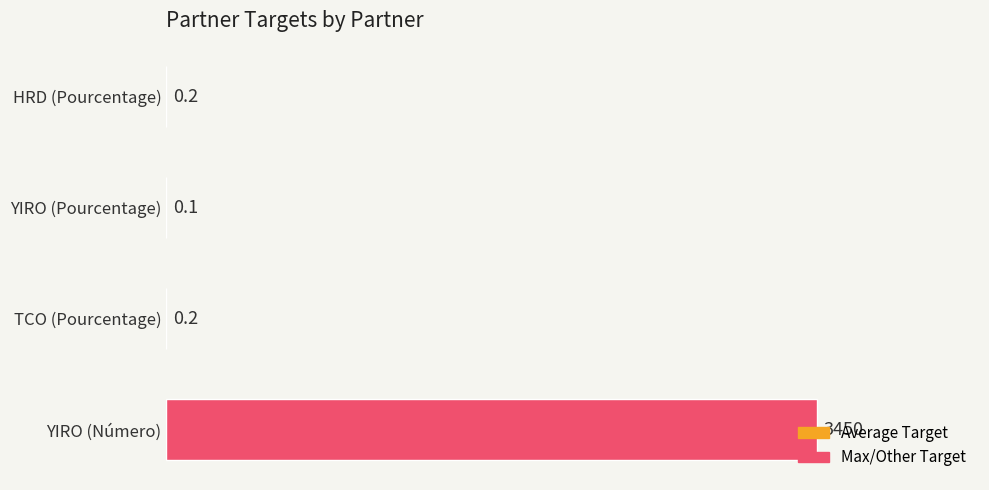

Does the chart contain stacked bars?

No